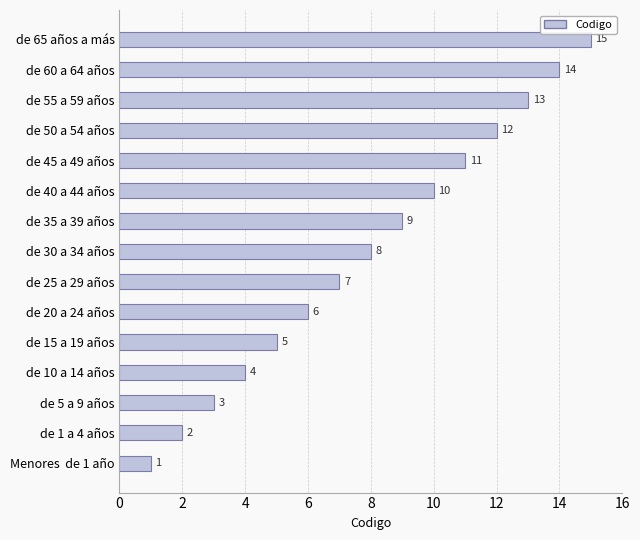

Which has a higher value, de 25 a 29 años or de 15 a 19 años?

de 25 a 29 años